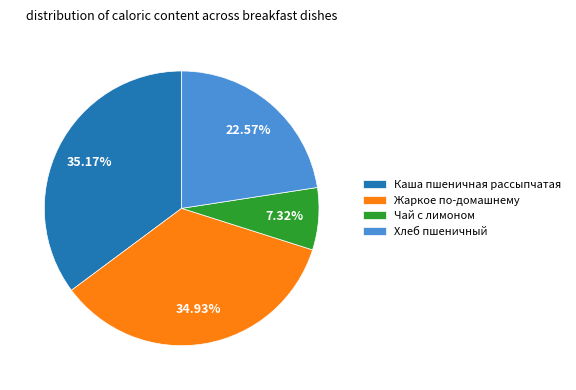

The Каша пшеничная рассыпчатая slice represents 35% of the pie. True or false?

True